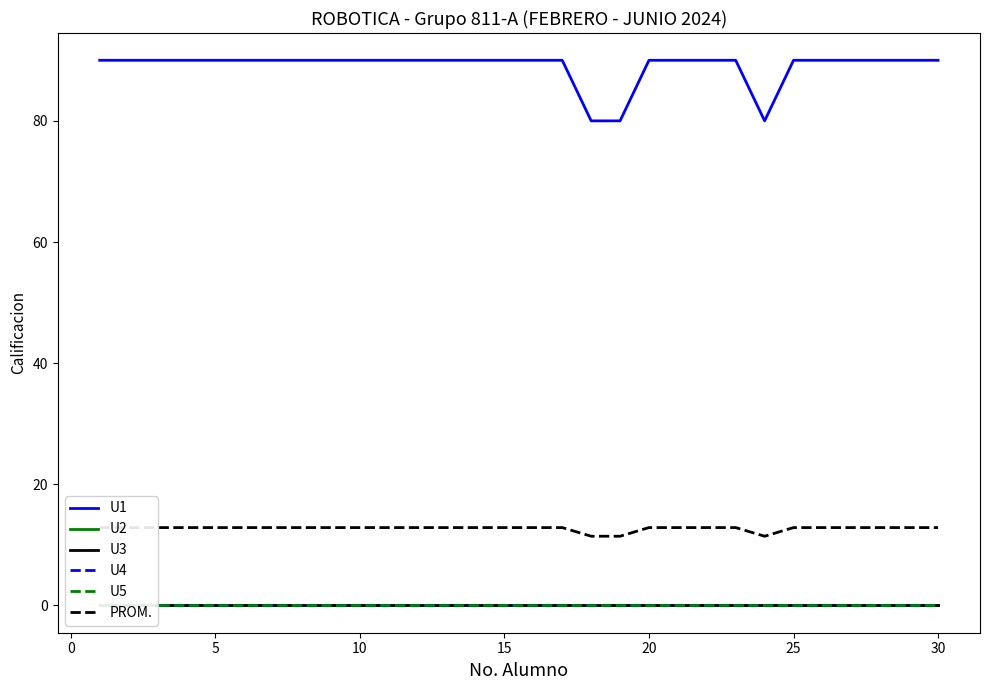

How many series are shown in this chart?

6